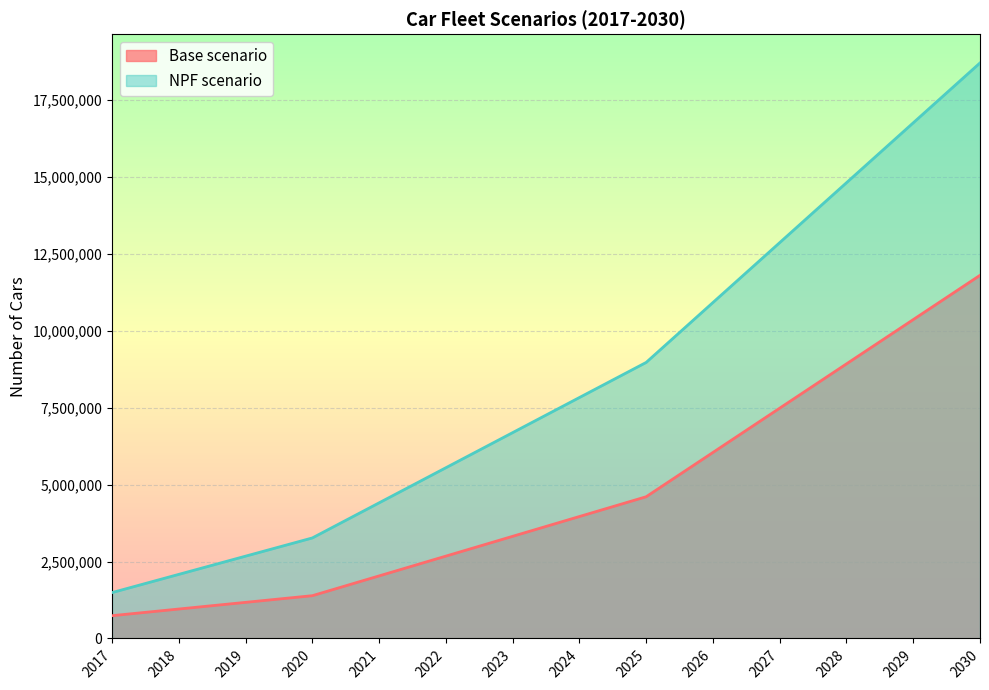

List the series in order of their peak value, lowest first.

Base scenario, NPF scenario